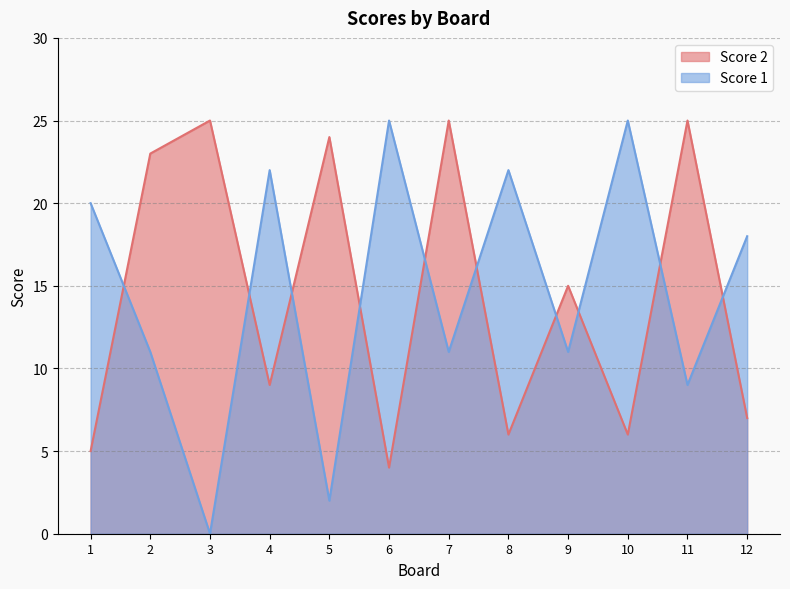

What is the difference between the Score 2 values at 5 and 6?

20